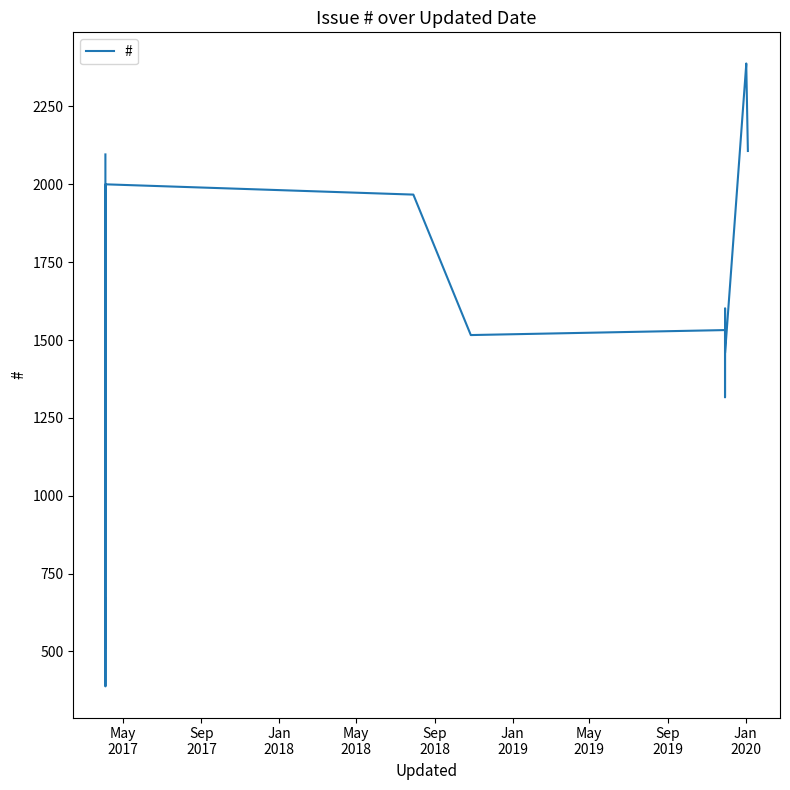

What is the value of the 7th point from the left?

613